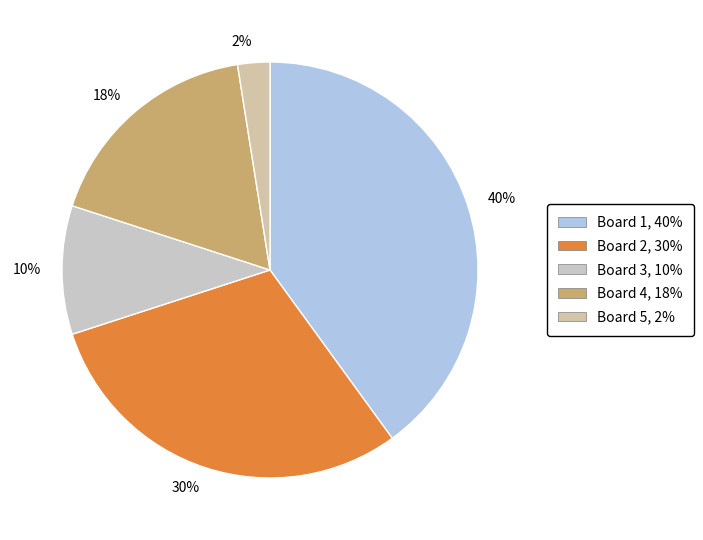

To the nearest percent, what is the average slice percentage?

20%